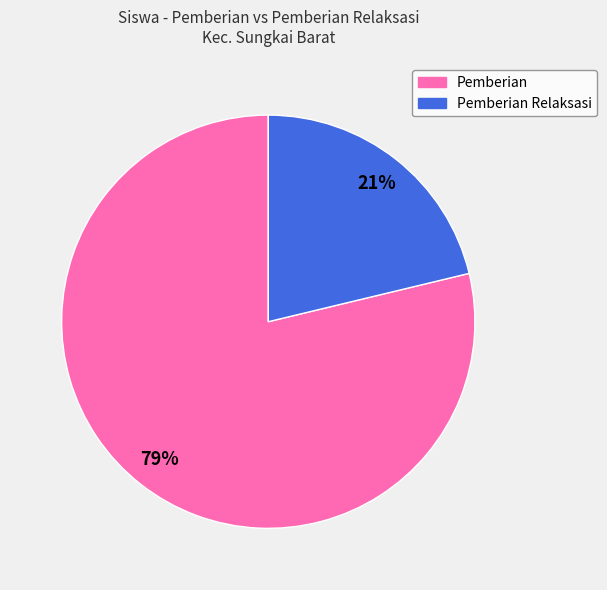

Is there any slice that represents more than half of the pie?

Yes